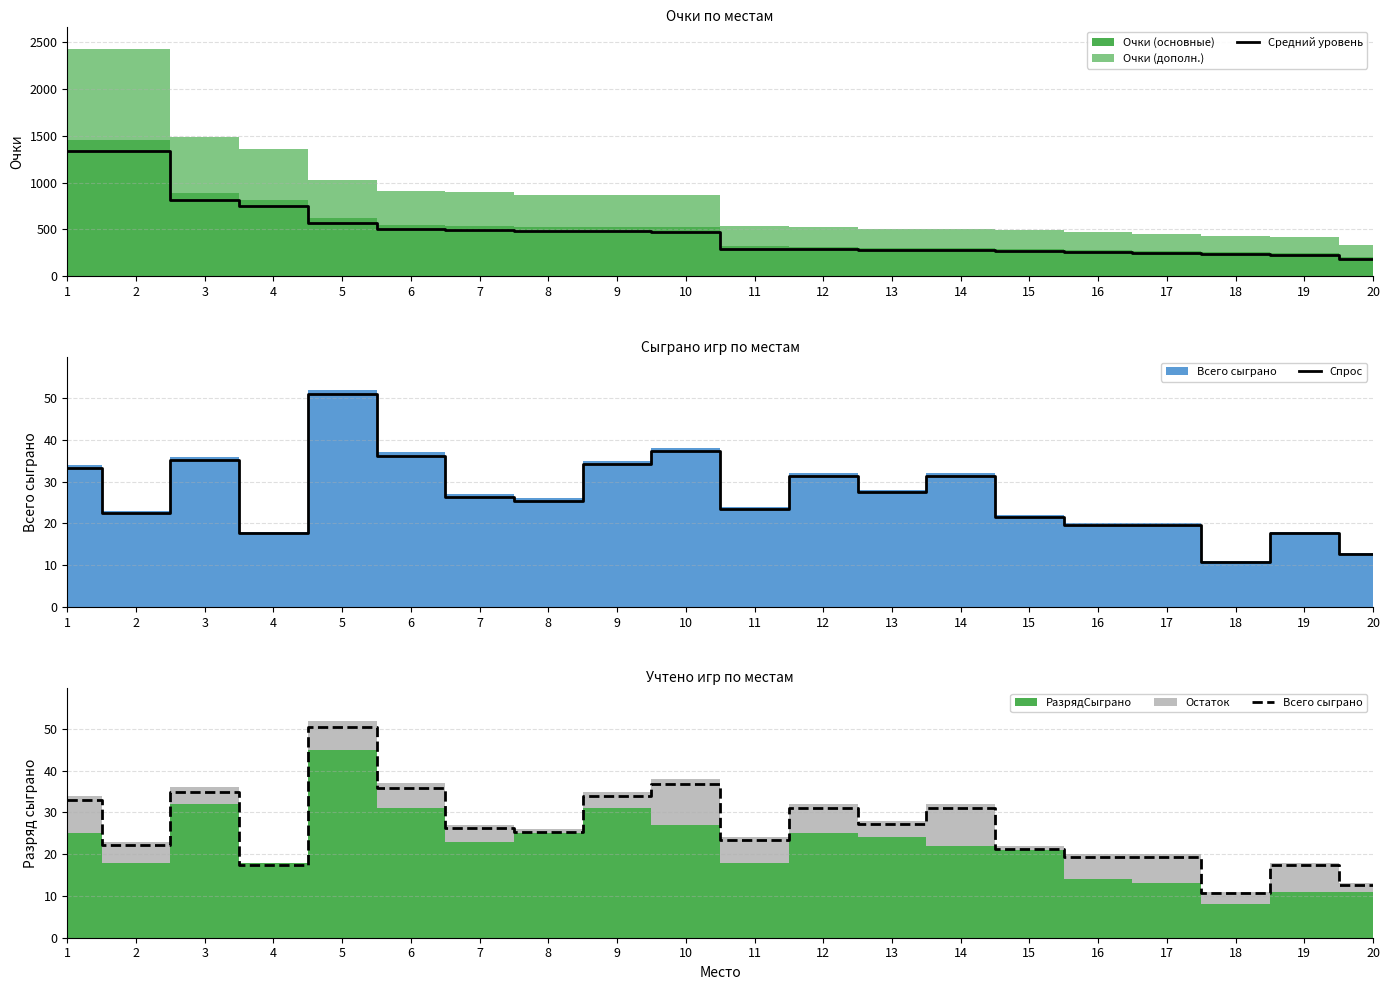

Between 10 and 1, which is larger?

1